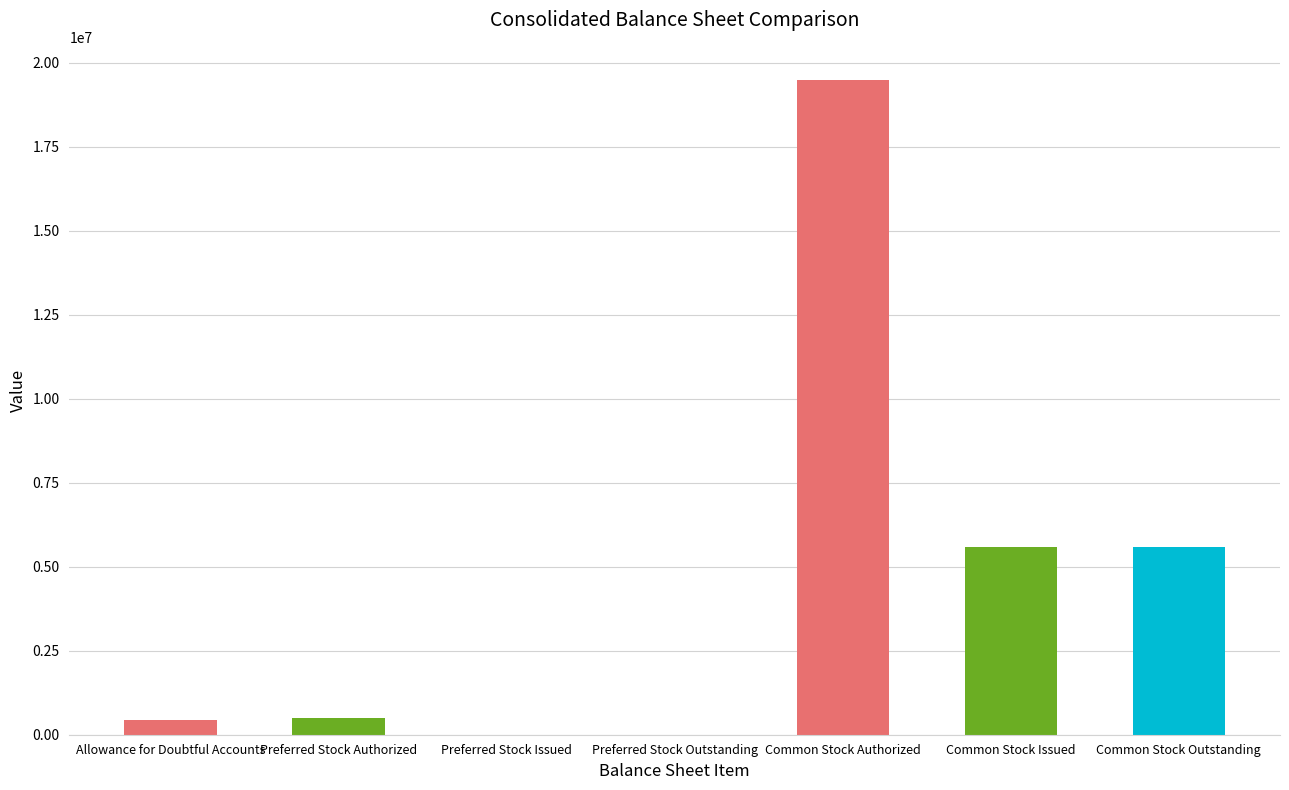

What is the sum of all values?

31637580